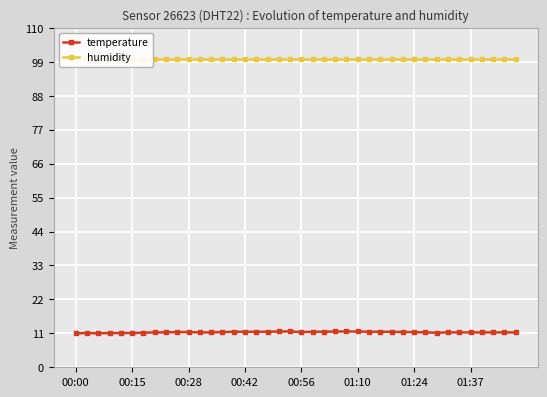

Rank the series by their average value, from lowest to highest.

temperature, humidity